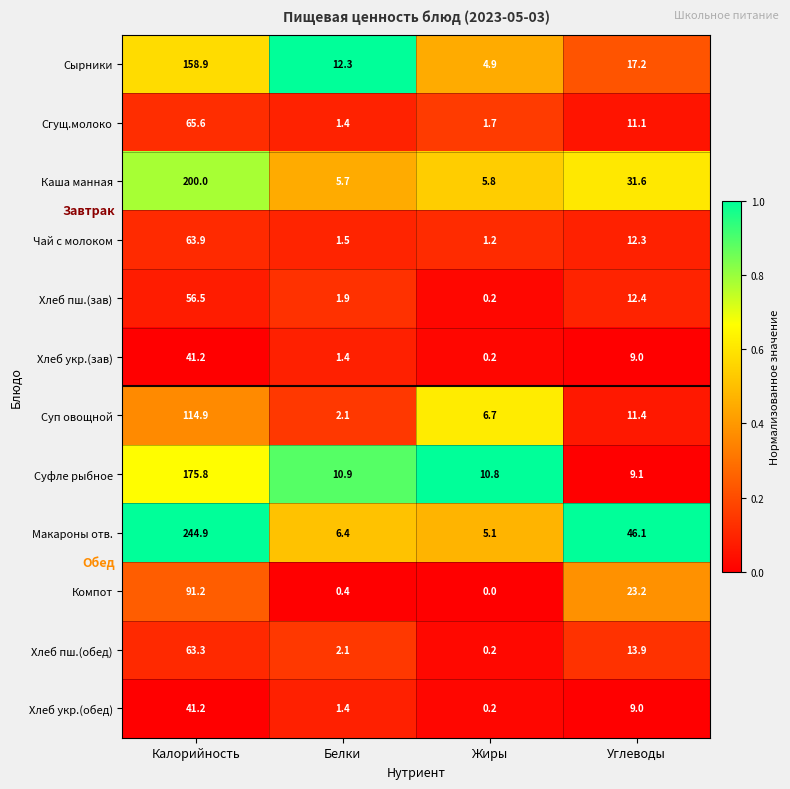

At which category does the chart reach its peak across all series?

Калорийность